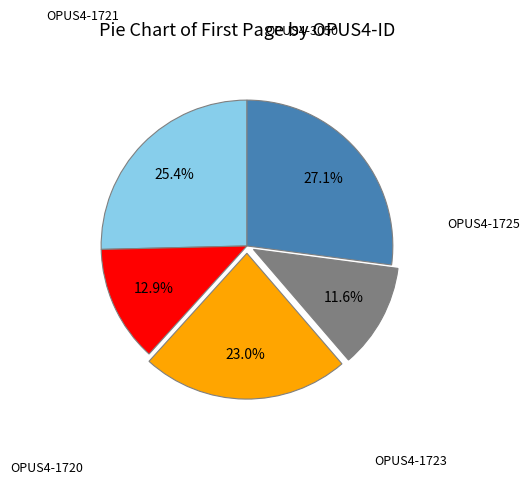

Which slice is the smallest?

OPUS4-3050